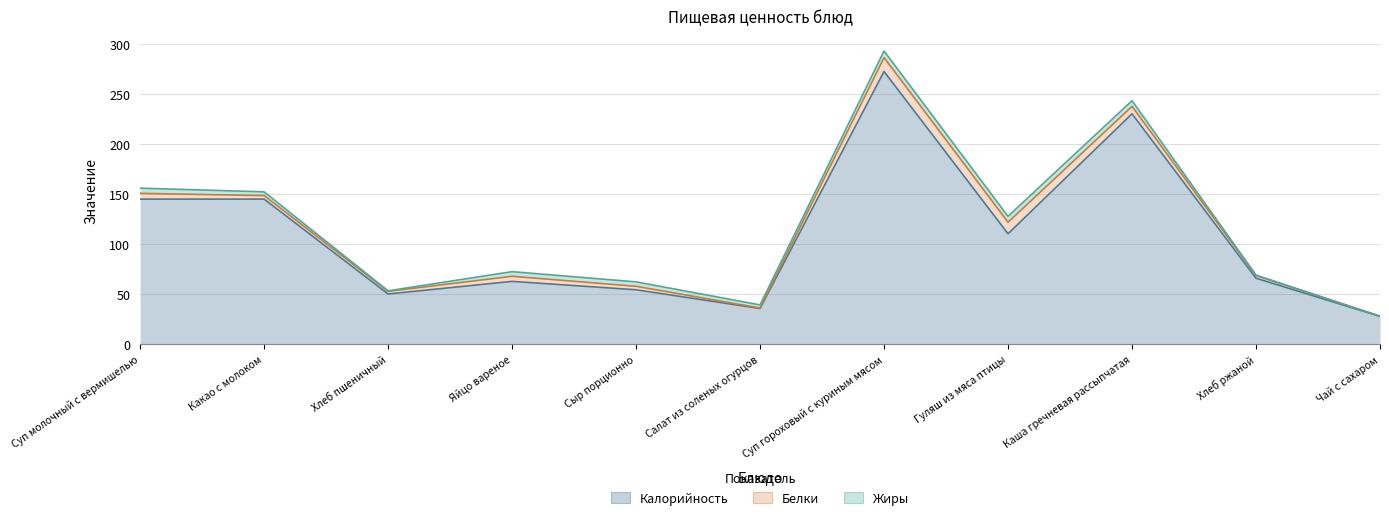

Reading left to right, what are all the values shown in this chart?

Калорийность: Суп молочный с вермишелью=145.2	Какао с молоком=145.2	Хлеб пшеничный=50.4	Яйцо вареное=63.0	Сыр порционно=54.6	Салат из соленых огурцов=35.9	Суп гороховый с куриным мясом=272.7	Гуляш из мяса птицы=110.6	Каша гречневая рассыпчатая=230.4	Хлеб ржаной=66.2	Чай с сахаром=28.0
Белки: Суп молочный с вермишелью=5.8	Какао с молоком=3.5	Хлеб пшеничный=2.6	Яйцо вареное=5.1	Сыр порционно=3.5	Салат из соленых огурцов=0.5	Суп гороховый с куриным мясом=13.9	Гуляш из мяса птицы=11.5	Каша гречневая рассыпчатая=7.5	Хлеб ржаной=2.6	Чай с сахаром=0.2
Жиры: Суп молочный с вермишелью=5.2	Какао с молоком=3.7	Хлеб пшеничный=0.5	Яйцо вареное=4.6	Сыр порционно=4.4	Салат из соленых огурцов=3.1	Суп гороховый с куриным мясом=6.6	Гуляш из мяса птицы=5.9	Каша гречневая рассыпчатая=5.6	Хлеб ржаной=0.5	Чай с сахаром=0.0